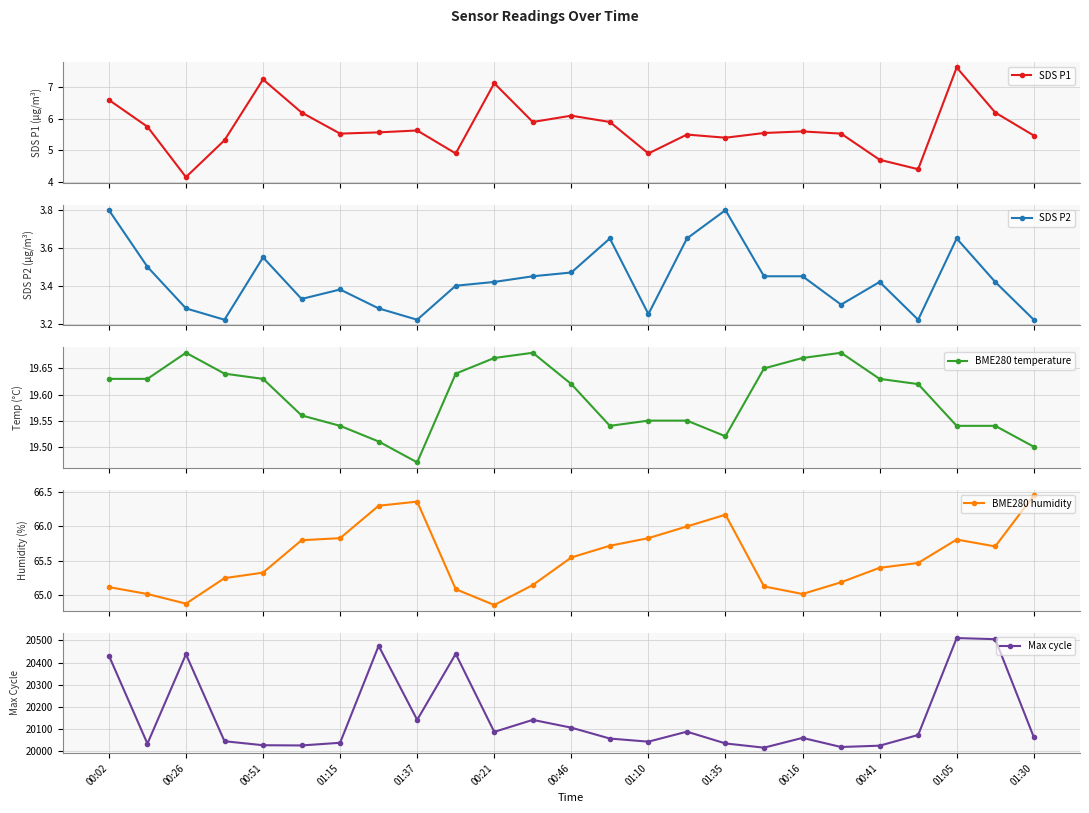

True or false: SDS P1 has more than 2 interior local peaks.

True